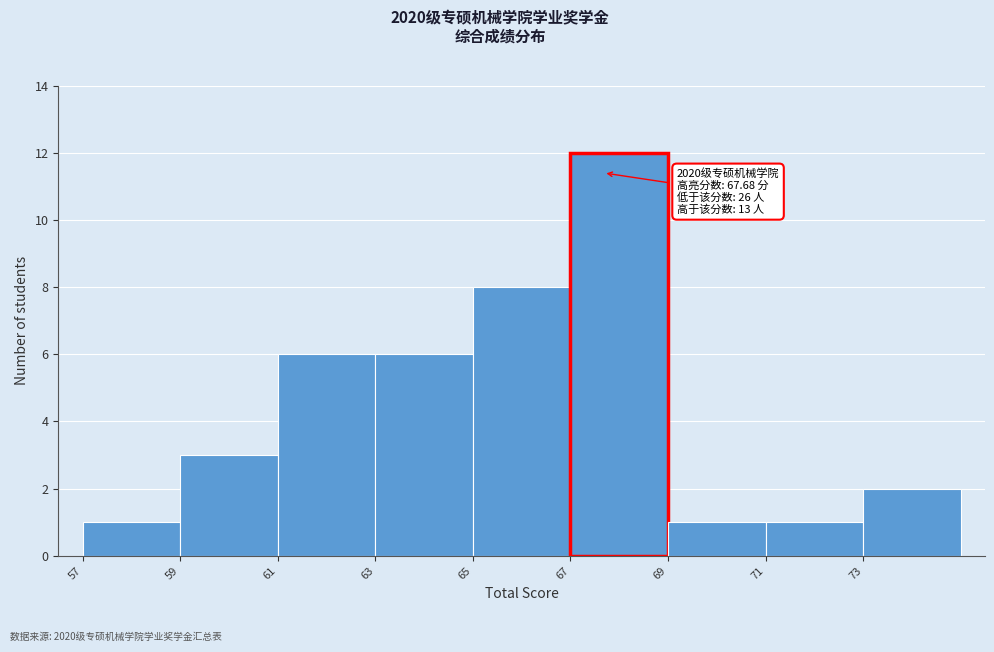

Over which range of the x-axis is the bar tallest?

67 to 69